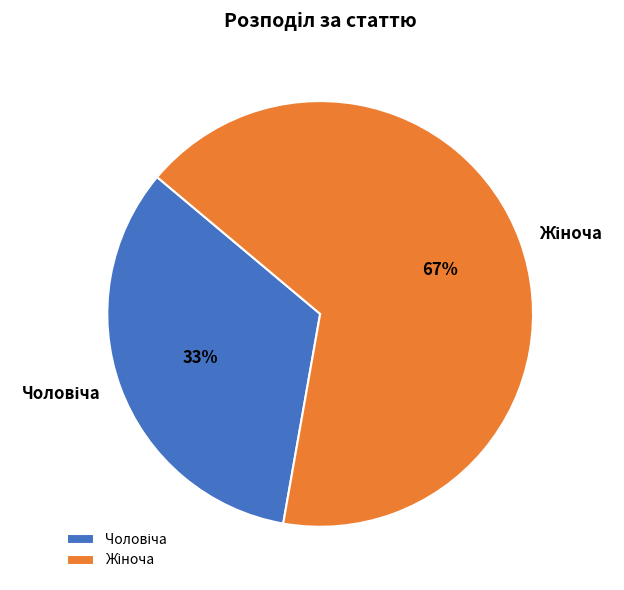

Is there a majority slice in this chart?

Yes